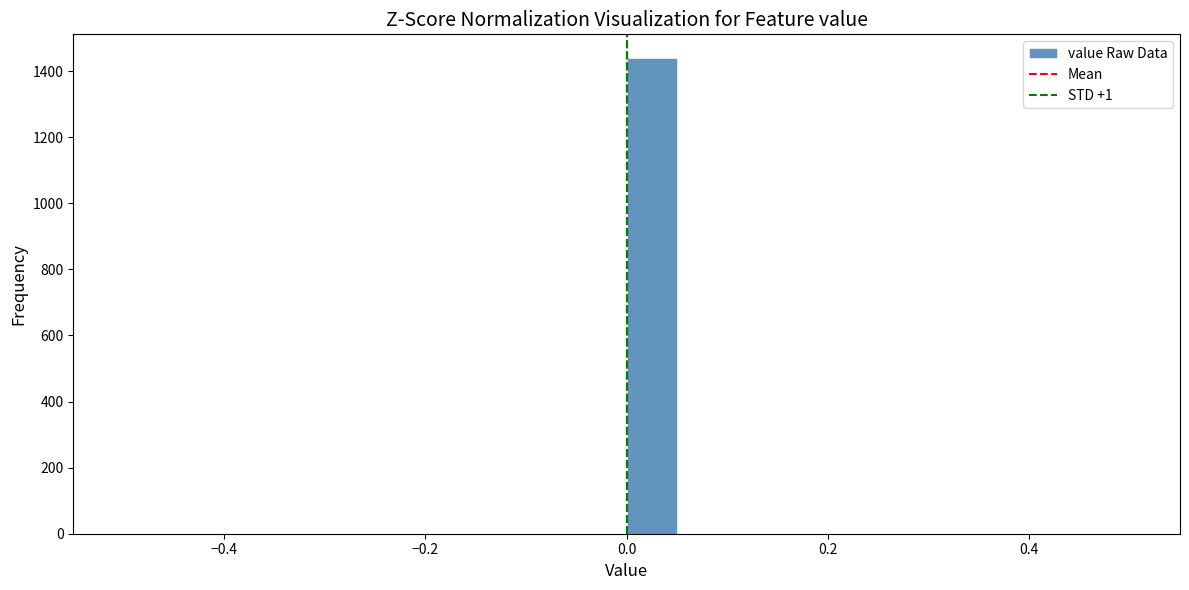

Around what value on the x-axis is the tallest bar? Give the approximate position of its centre, as read against the axis.

0.02